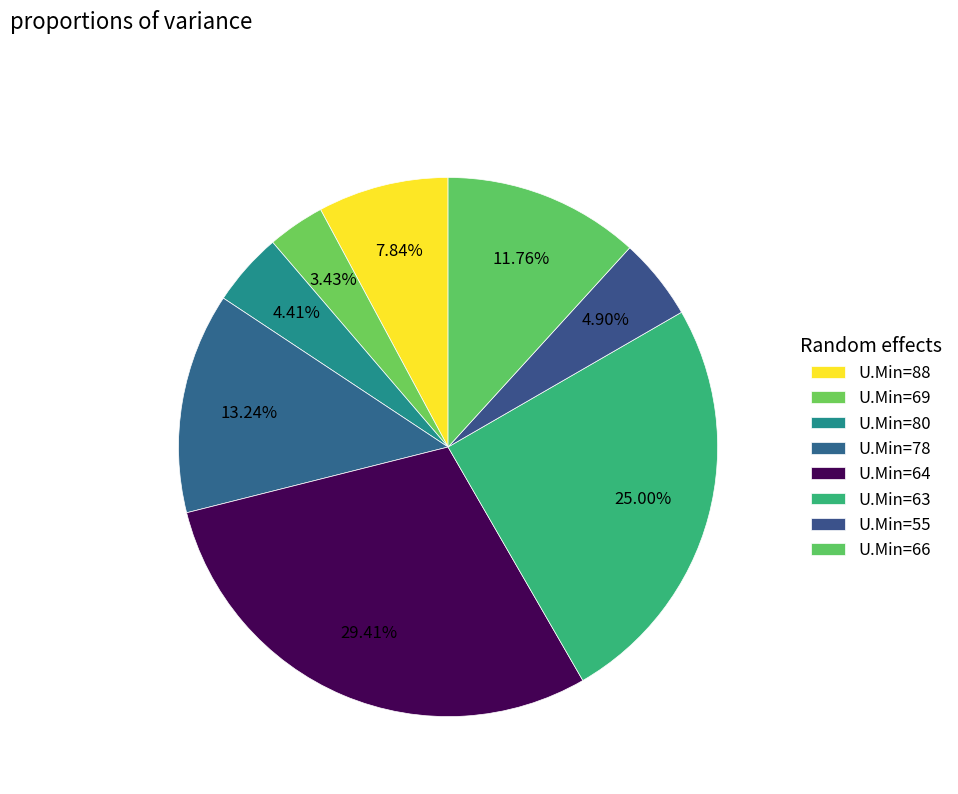

How many slices are in this pie chart?

8